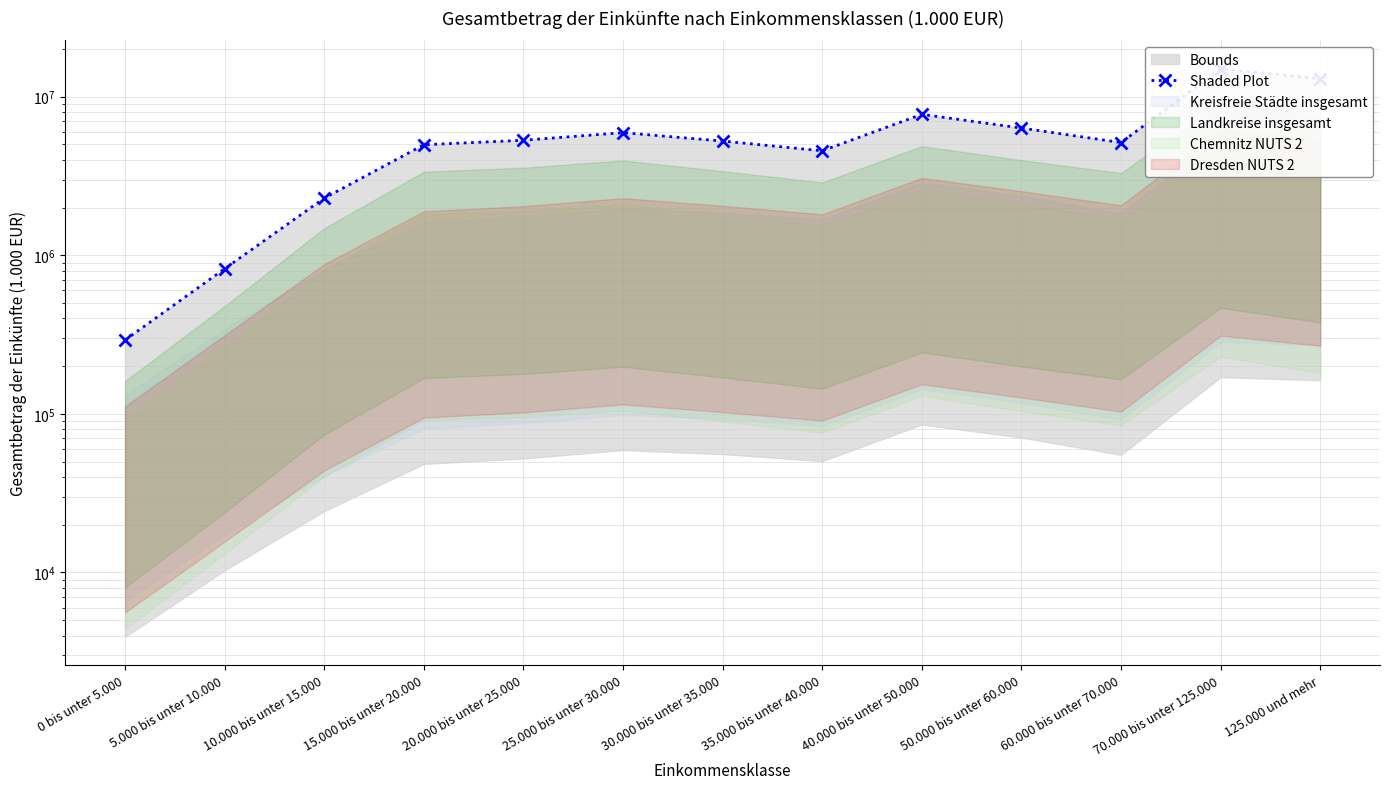

The chart shows a value of 1074859 at 5.000 bis unter 10.000. True or false?

False